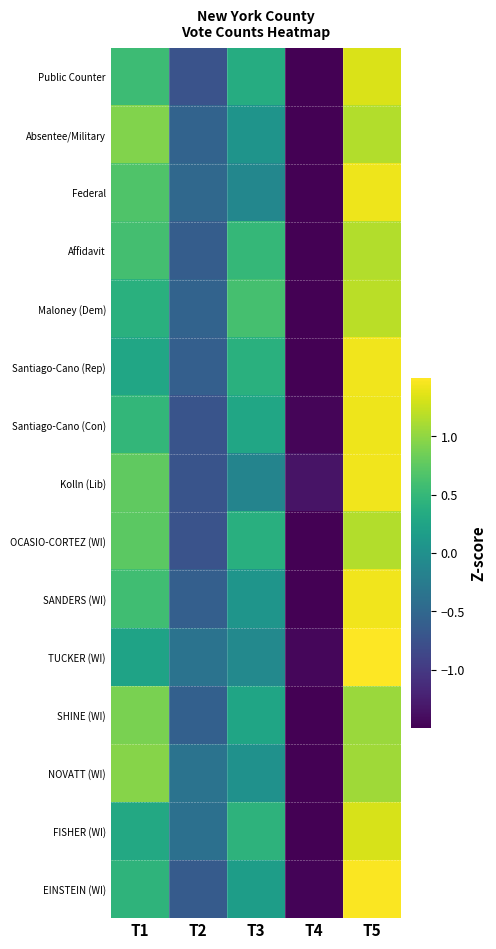

Reading left to right, list all the values displayed in this chart.

Public Counter: T1=0.6	T2=-0.7	T3=0.4	T4=-1.5	T5=1.3
Absentee/Military: T1=0.9	T2=-0.6	T3=0.0	T4=-1.6	T5=1.2
Federal: T1=0.7	T2=-0.5	T3=-0.1	T4=-1.5	T5=1.4
Affidavit: T1=0.6	T2=-0.6	T3=0.5	T4=-1.6	T5=1.2
Maloney (Dem): T1=0.4	T2=-0.5	T3=0.6	T4=-1.7	T5=1.2
Santiago-Cano (Rep): T1=0.3	T2=-0.6	T3=0.4	T4=-1.5	T5=1.4
Santiago-Cano (Con): T1=0.5	T2=-0.7	T3=0.3	T4=-1.5	T5=1.4
Kolln (Lib): T1=0.8	T2=-0.7	T3=-0.1	T4=-1.3	T5=1.4
OCASIO-CORTEZ (WI): T1=0.7	T2=-0.7	T3=0.4	T4=-1.6	T5=1.2
SANDERS (WI): T1=0.6	T2=-0.6	T3=0.1	T4=-1.5	T5=1.4
TUCKER (WI): T1=0.2	T2=-0.4	T3=-0.1	T4=-1.4	T5=1.6
SHINE (WI): T1=0.9	T2=-0.6	T3=0.3	T4=-1.6	T5=1.1
NOVATT (WI): T1=1.0	T2=-0.4	T3=0.0	T4=-1.7	T5=1.1
FISHER (WI): T1=0.3	T2=-0.4	T3=0.4	T4=-1.7	T5=1.3
EINSTEIN (WI): T1=0.5	T2=-0.6	T3=0.2	T4=-1.5	T5=1.5